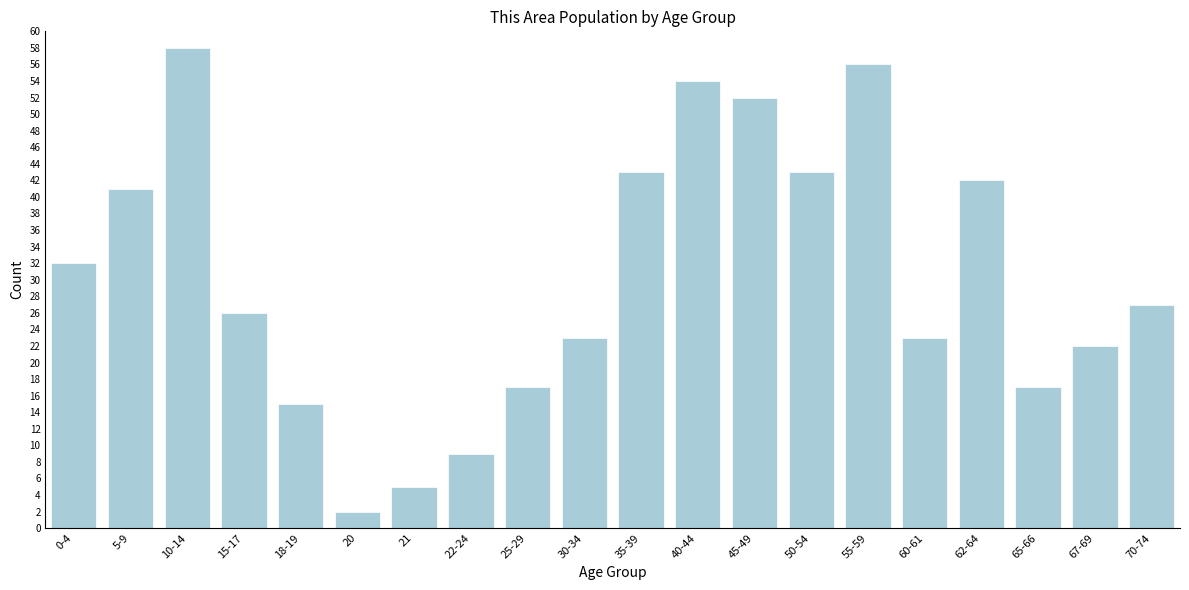

Reading left to right, transcribe all the data shown in this chart.

0-4=32	5-9=41	10-14=58	15-17=26	18-19=15	20=2	21=5	22-24=9	25-29=17	30-34=23	35-39=43	40-44=54	45-49=52	50-54=43	55-59=56	60-61=23	62-64=42	65-66=17	67-69=22	70-74=27